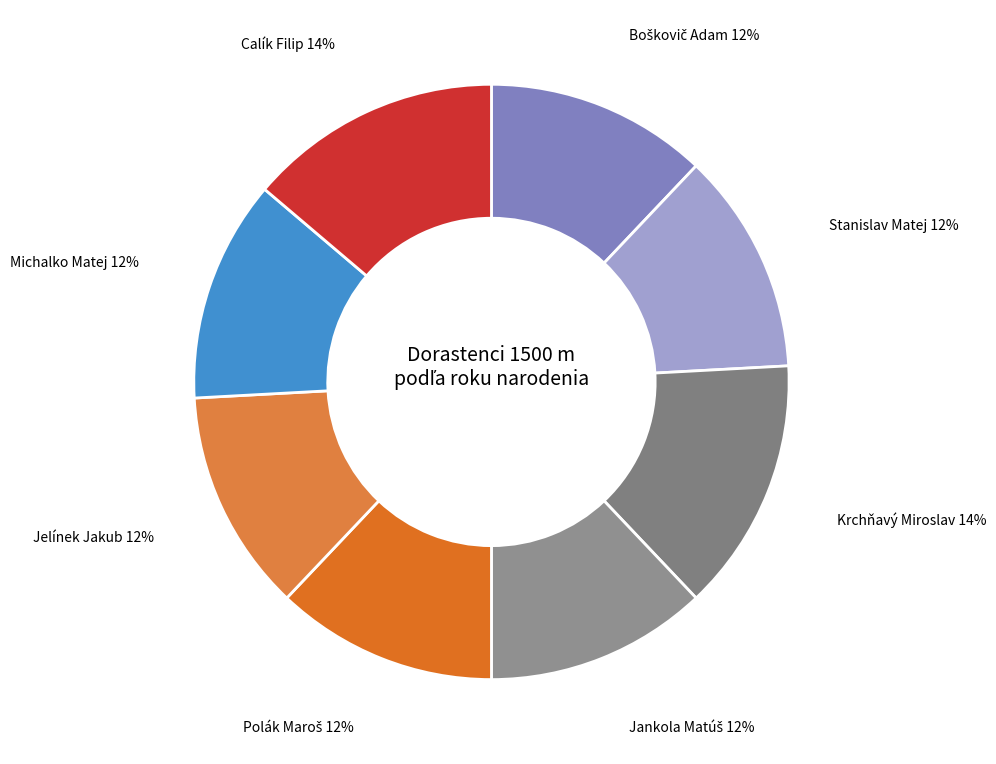

The Michalko Matej slice represents 12% of the pie. True or false?

True